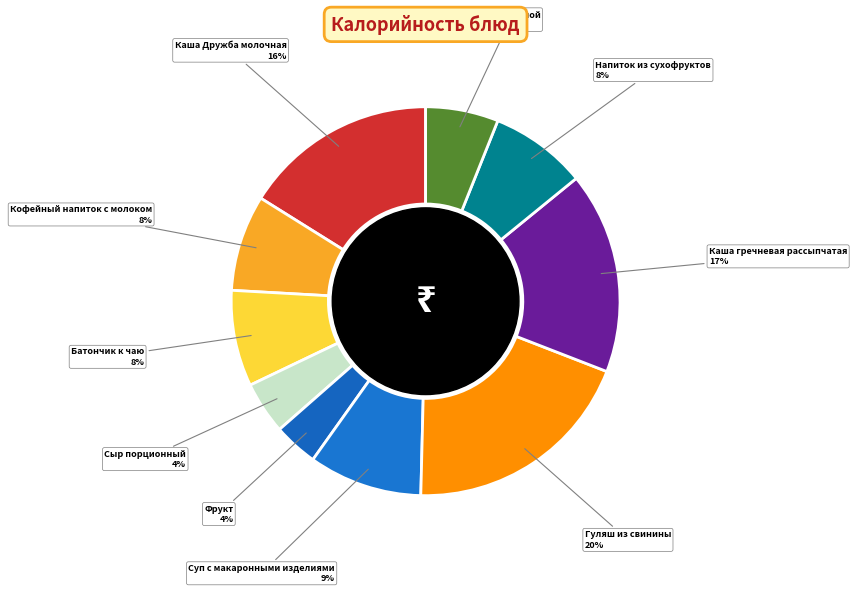

Between Суп с макаронными изделиями and Хлеб ржаной, which is larger?

Суп с макаронными изделиями